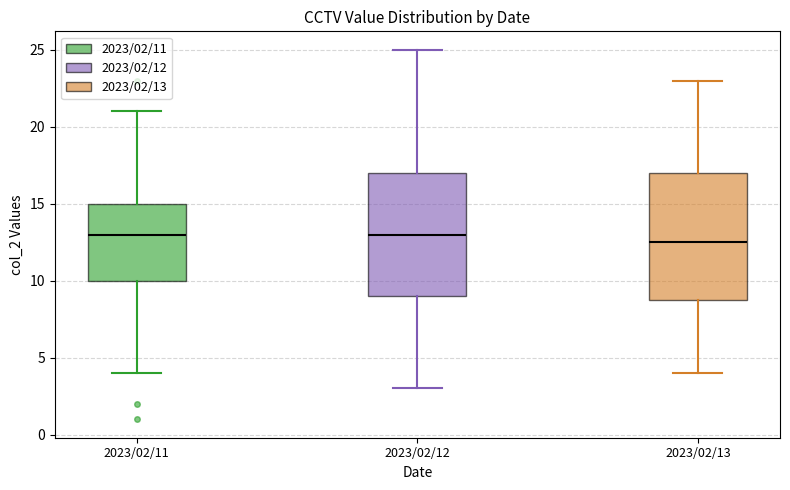

Reading left to right, read every box against the y-axis: the position of its median line, the range the box covers, and the ends of its whiskers. The values are not printed on the chart, so give them approximately, as read against the axis.

2023/02/11: median 13.0, box 10.0 to 15.0, whiskers 4.0 to 21.0
2023/02/12: median 13.0, box 9.0 to 17.0, whiskers 3.0 to 25.0
2023/02/13: median 12.5, box 9.0 to 17.0, whiskers 4.0 to 23.0